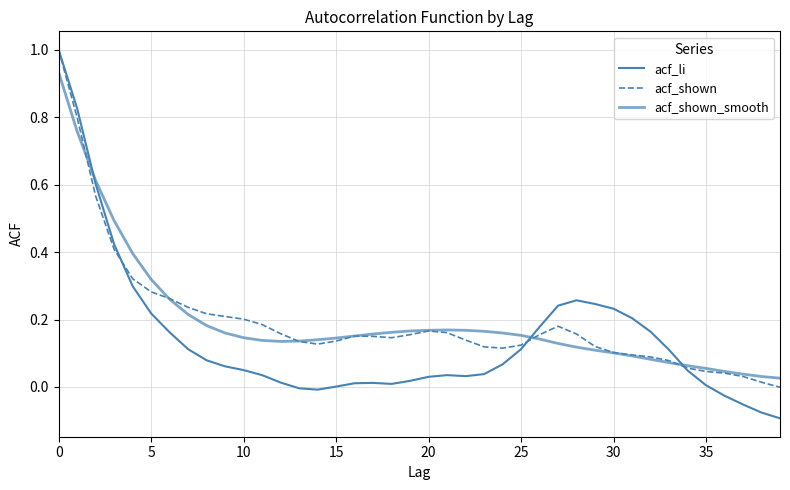

Is this an area chart (filled region under the line)?

No